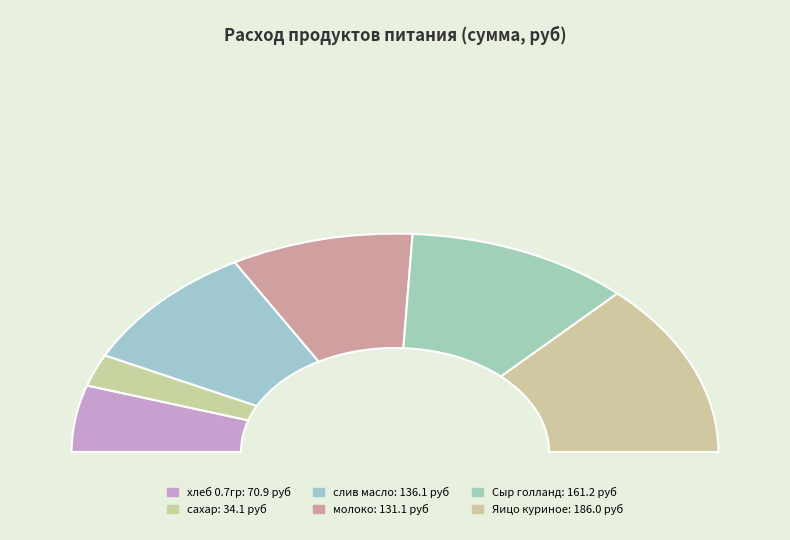

To the nearest percent, what is the difference between the largest and smallest slice percentages?

21%